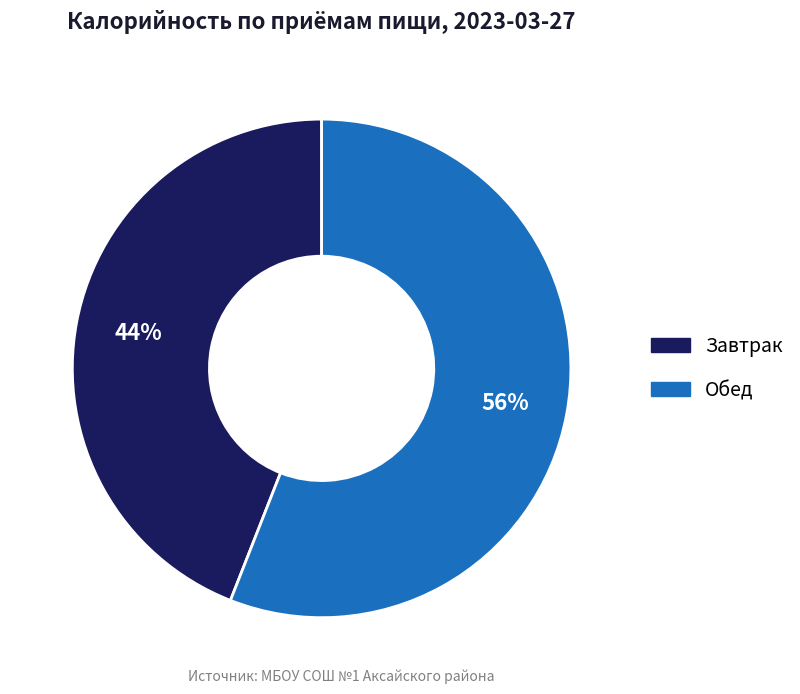

Count the number of slices in the pie.

2